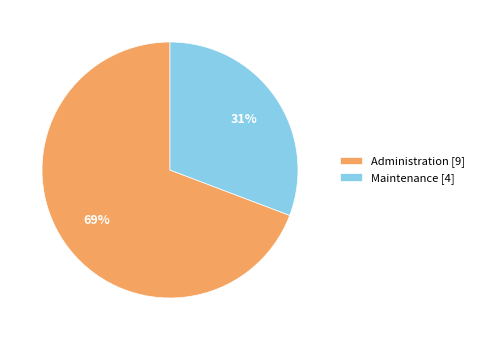

Combined, do Maintenance and Administration account for over 50%?

Yes